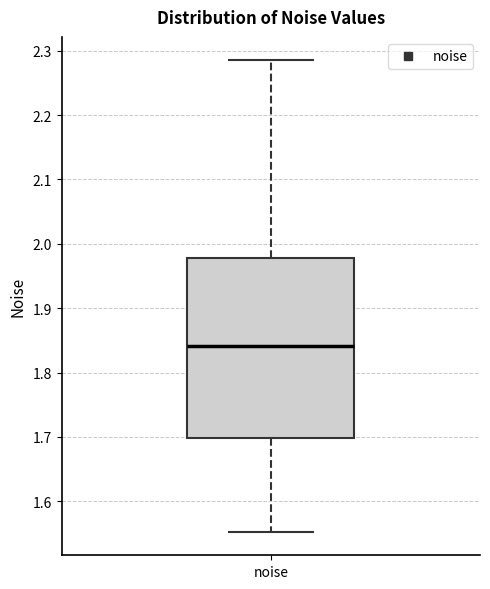

Read this box plot against the y-axis: the position of the median line, the range covered by the box, and the ends of both whiskers. The values are not printed on the chart, so give them approximately, as read against the axis.

median 1.84, box 1.70 to 1.98, whiskers 1.55 to 2.28